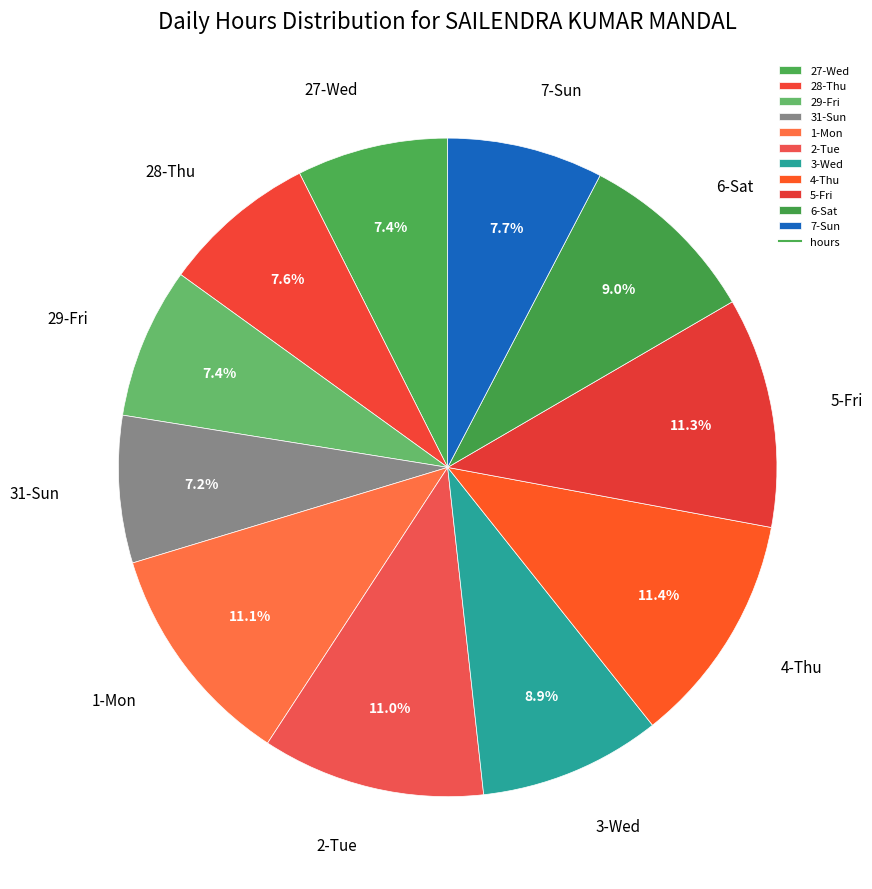

Does 6-Sat represent more than half of the total?

No